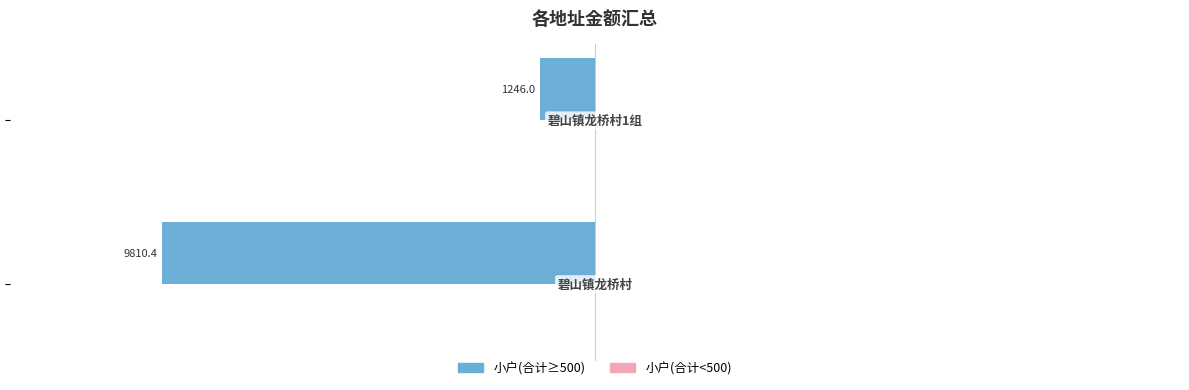

Are the bars horizontal?

Yes